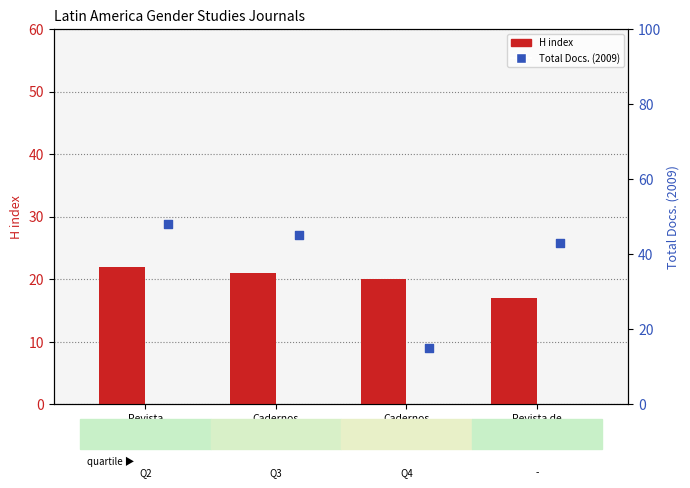

Which series contains the highest Y value?

Total Docs. (2009)